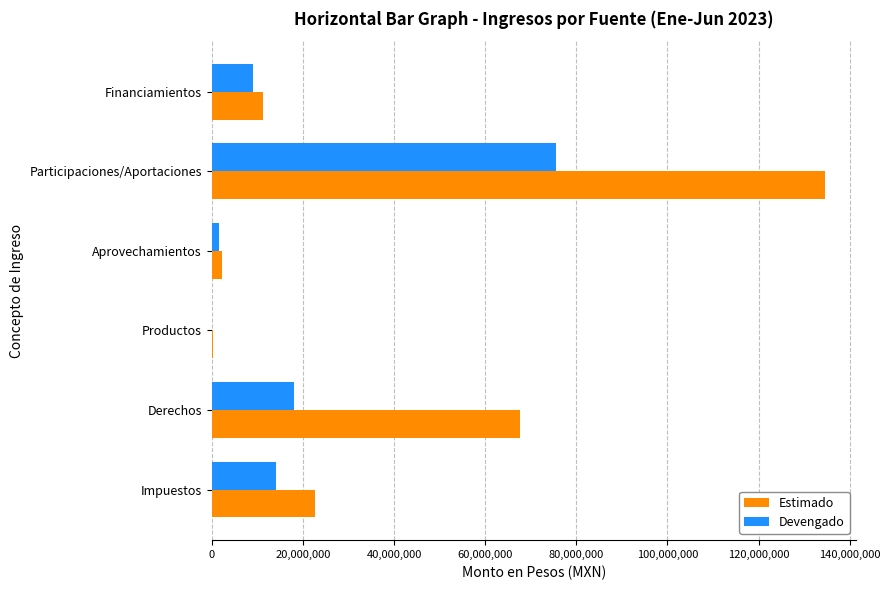

What is the sum of all Estimado values?

238614659.0